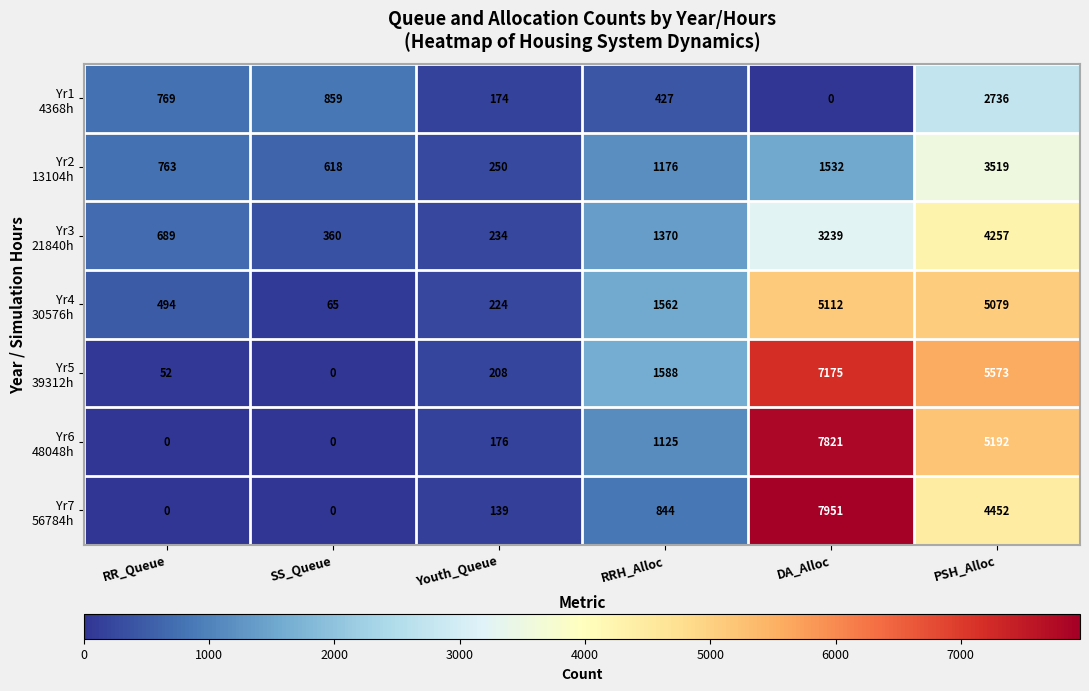

How many series are shown in this chart?

7